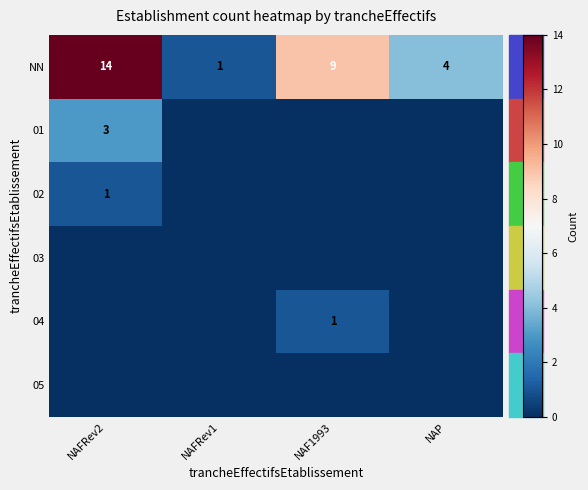

True or false: NN has a value of 4 at NAFRev2.

False